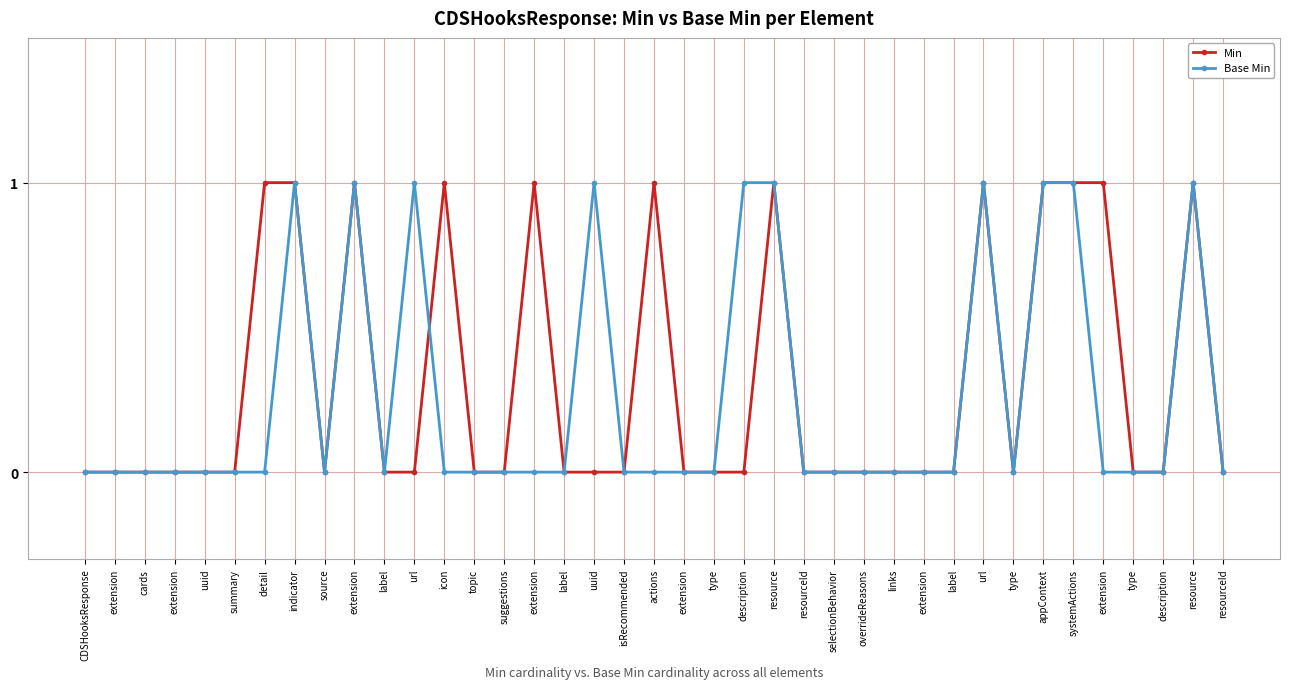

True or false: Base Min has a value of 0 at type.

True